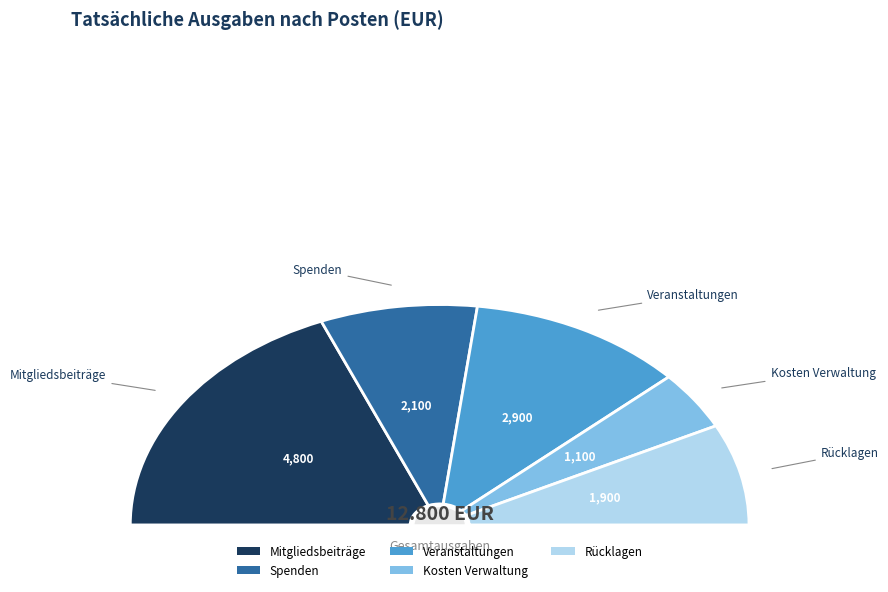

To the nearest percent, what is the difference between the Spenden and Veranstaltungen slice percentages?

6%